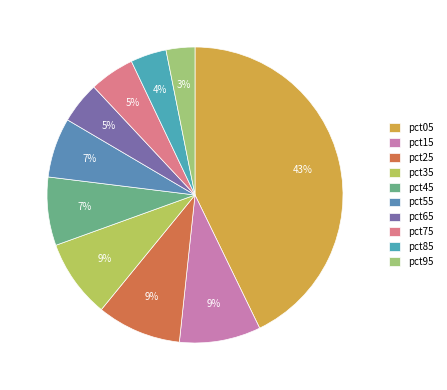

What is the largest slice in the pie chart?

pct05